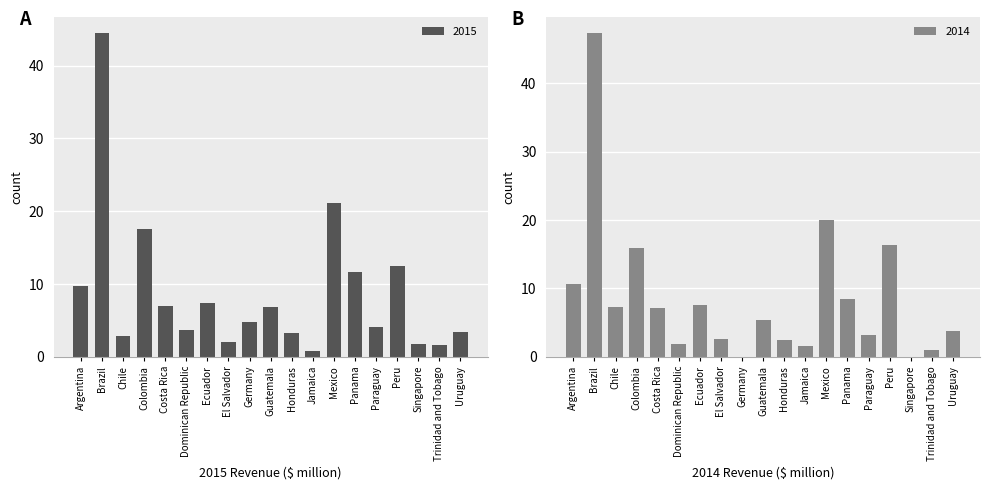

What position from the left is Peru?

16